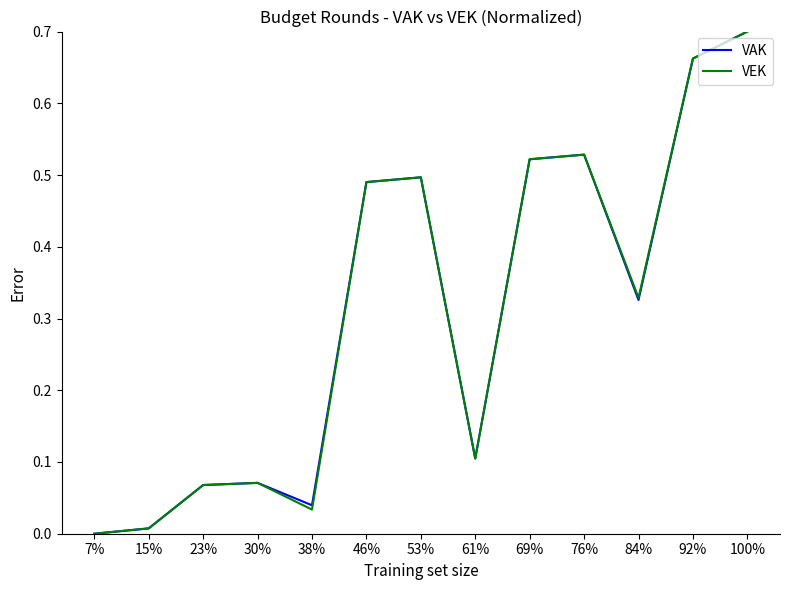

Is it true that VEK equals 0.7 at 100%?

True